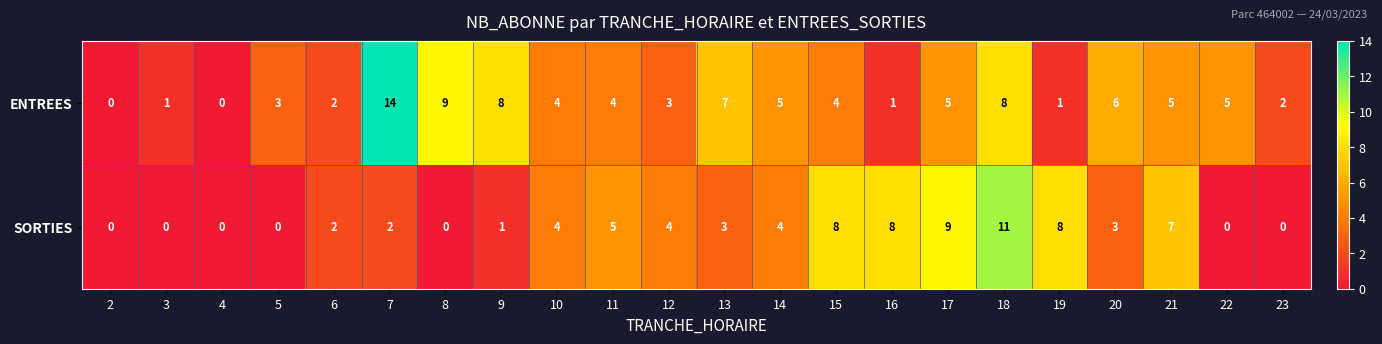

Which series has the largest total across all categories?

ENTREES